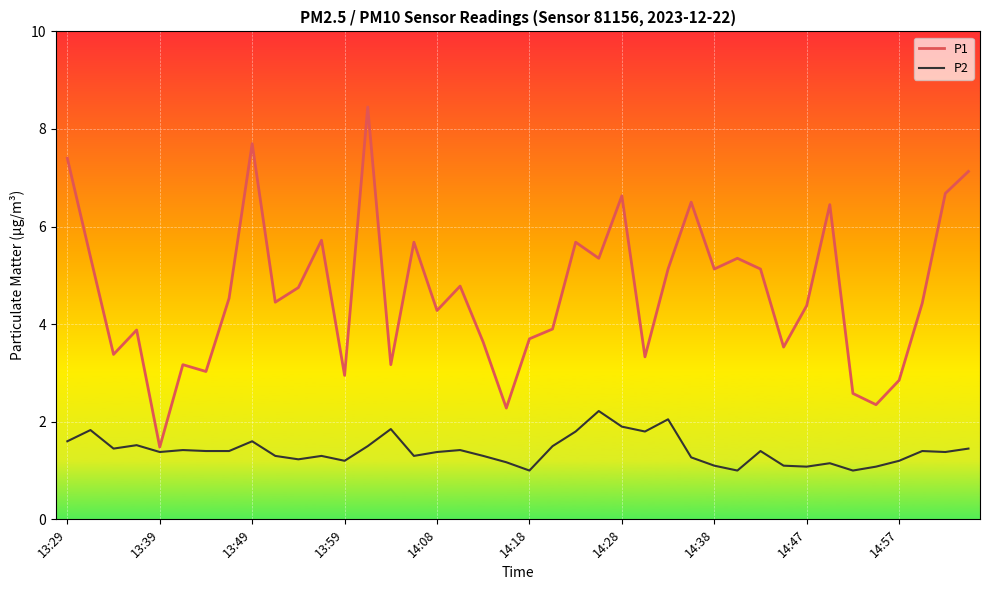

What is the difference between the maximum and minimum values in the P2 series?

1.2